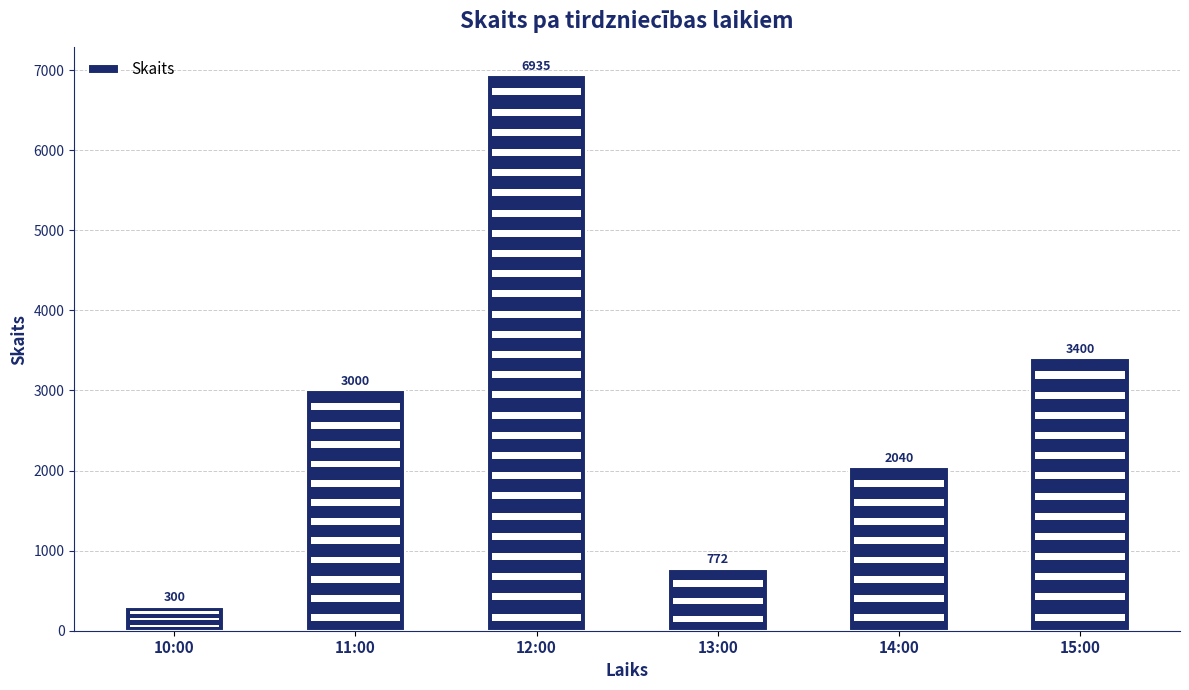

What is the sum of the values at 13:00 and 12:00?

7707